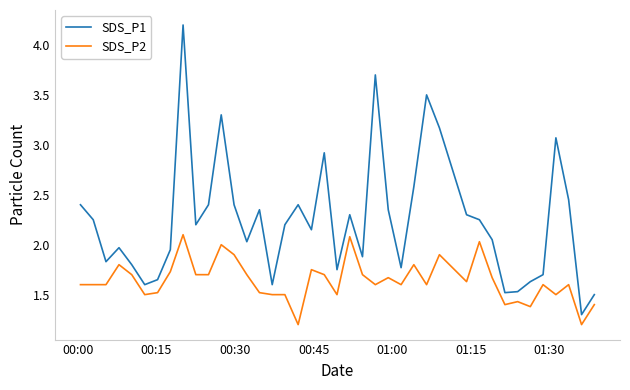

What is the minimum value shown in the chart?

1.2